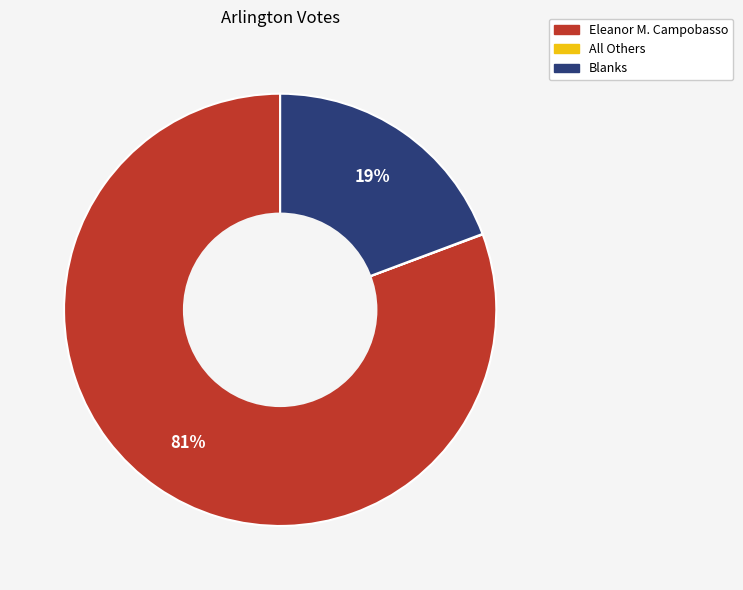

Is there a majority slice in this chart?

Yes